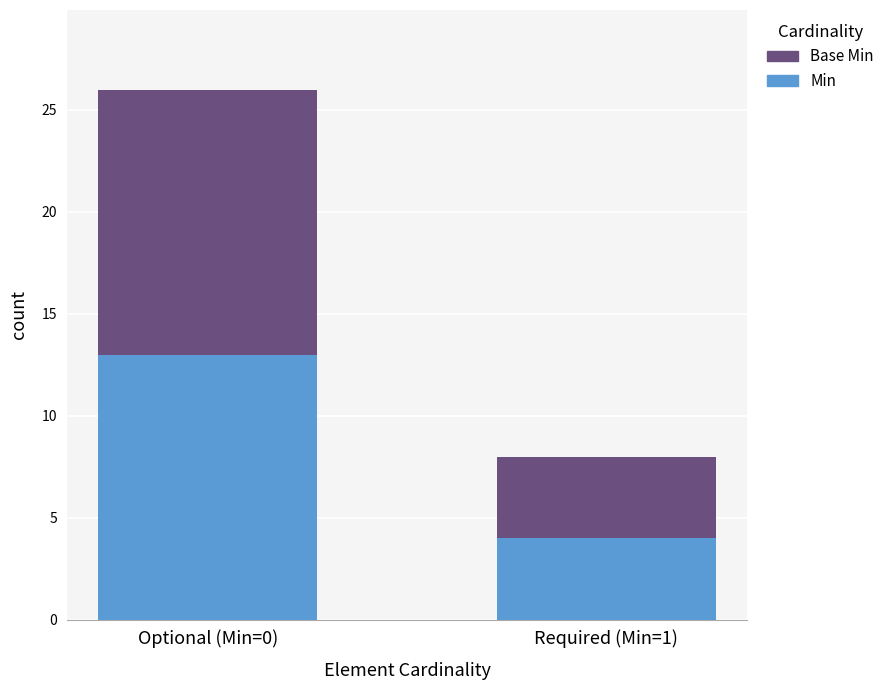

At which label is Min closest to 8?

Required (Min=1)